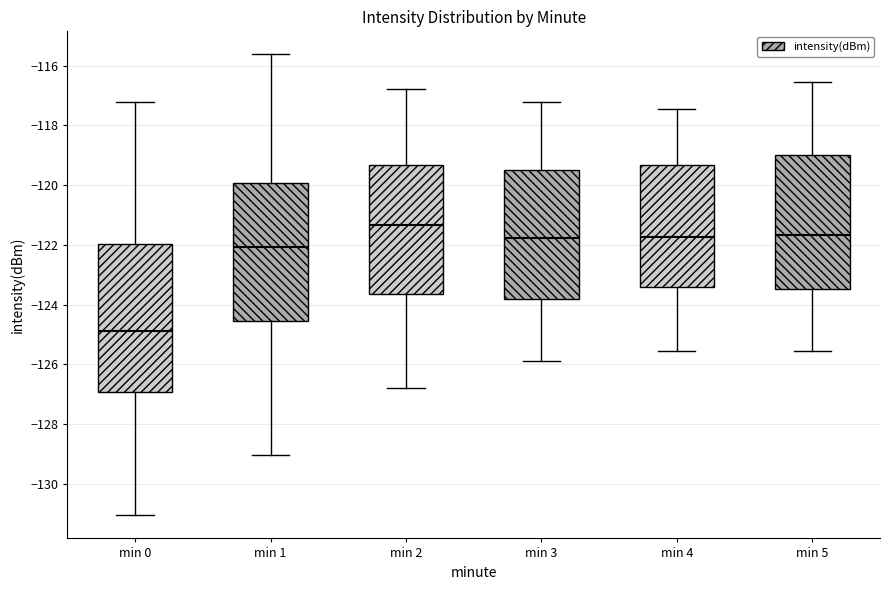

Which box's median line is the lowest?

min 0